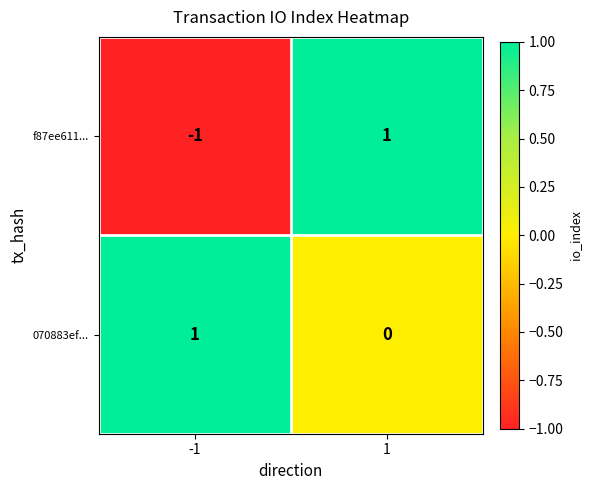

Reading left to right, transcribe all the data shown in this chart.

f87ee611...: -1=-1	1=1
070883ef...: -1=1	1=0